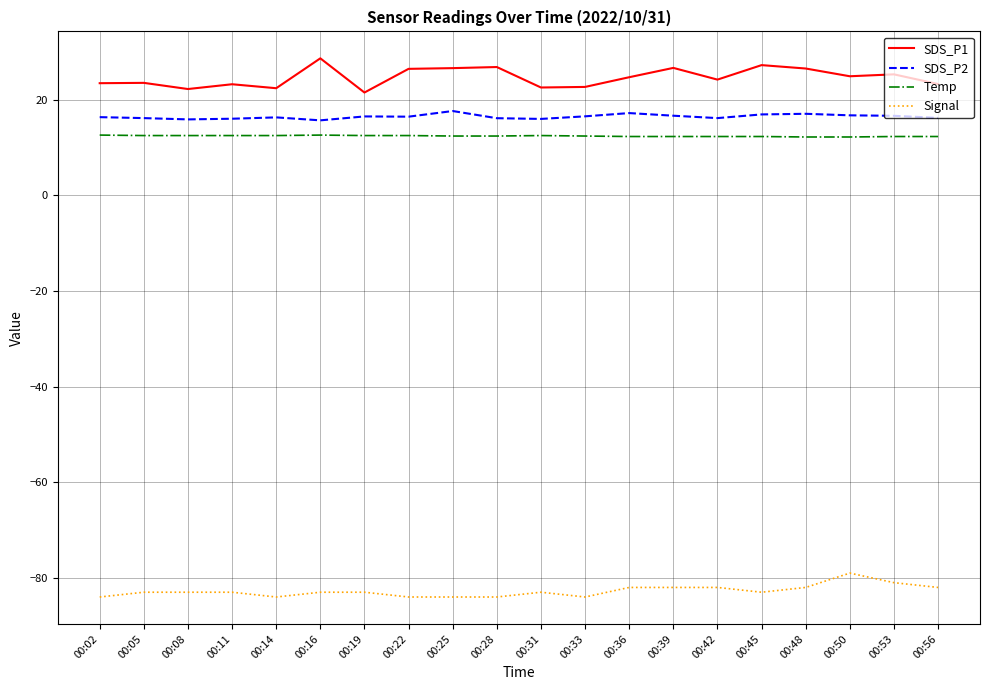

What are all the series names shown in the legend?

SDS_P1, SDS_P2, Temp, Signal